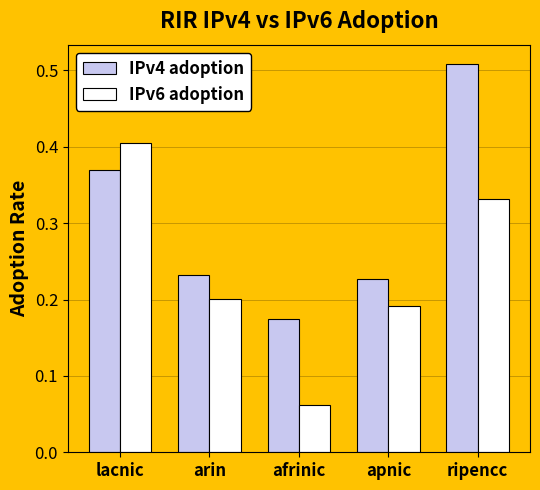

At which category is the sum across all series the highest?

ripencc